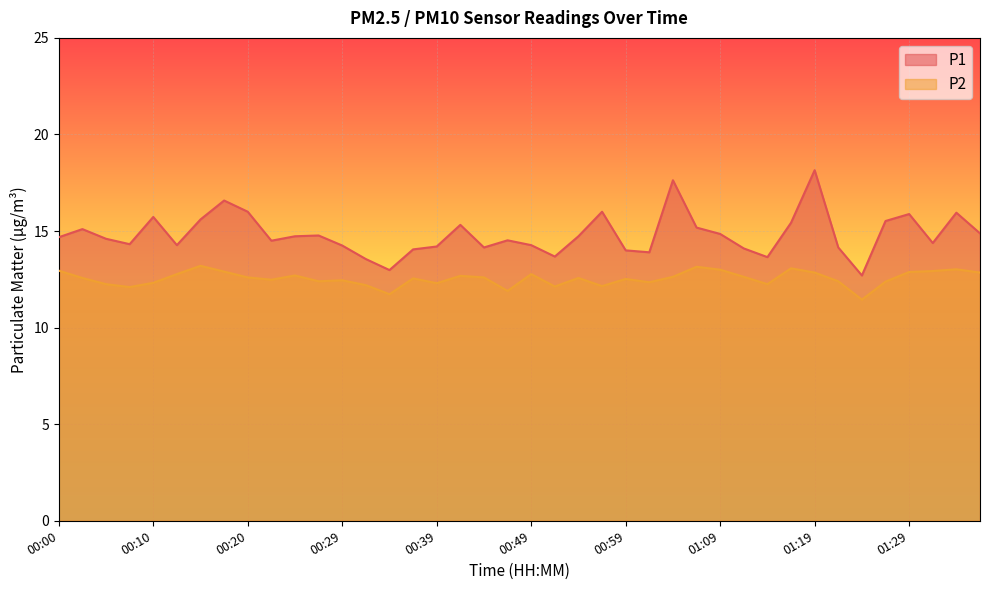

At 00:17, list the series in order from largest to smallest.

P1, P2